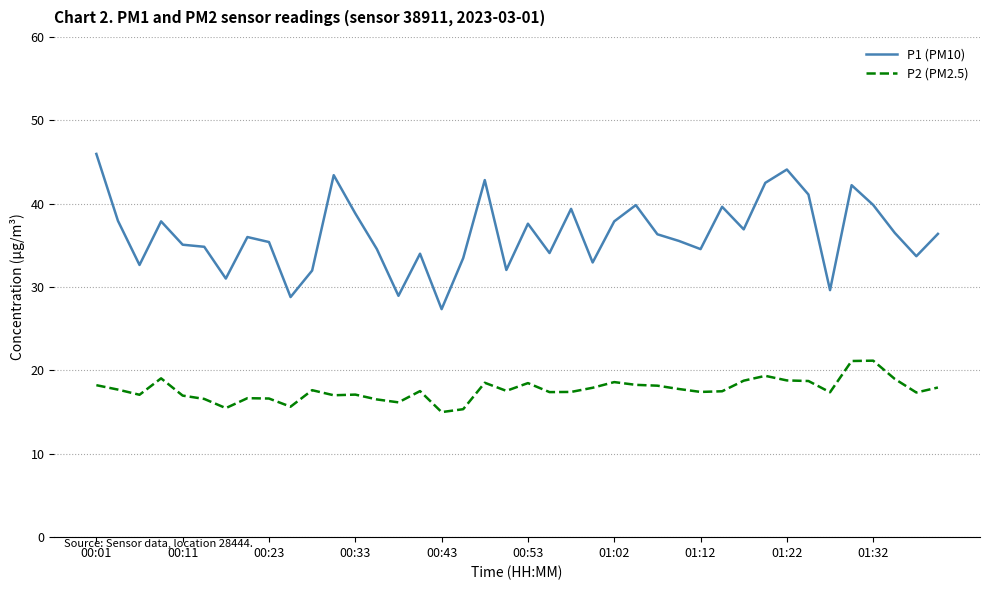

List the series in order of their peak value, lowest first.

P2 (PM2.5), P1 (PM10)